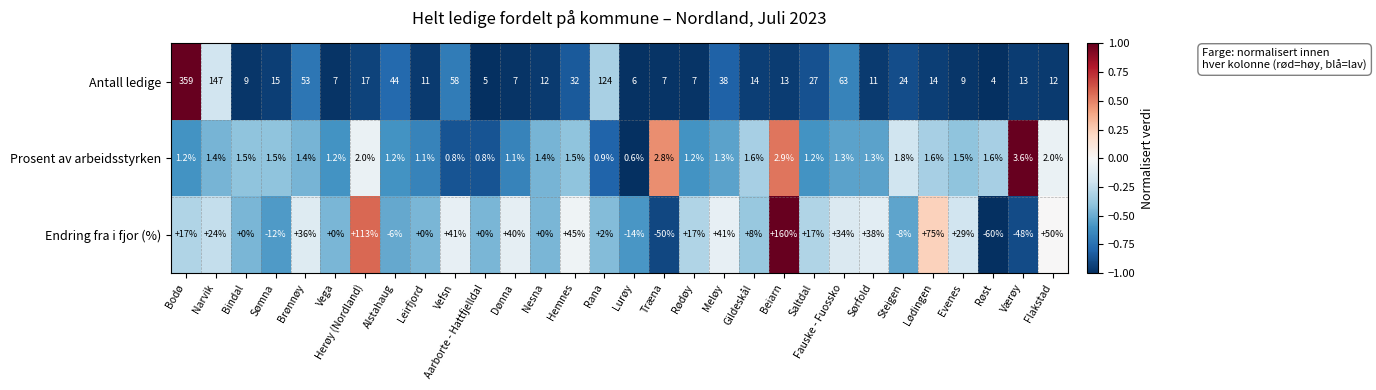

At how many categories does at least one series exceed 0?

30